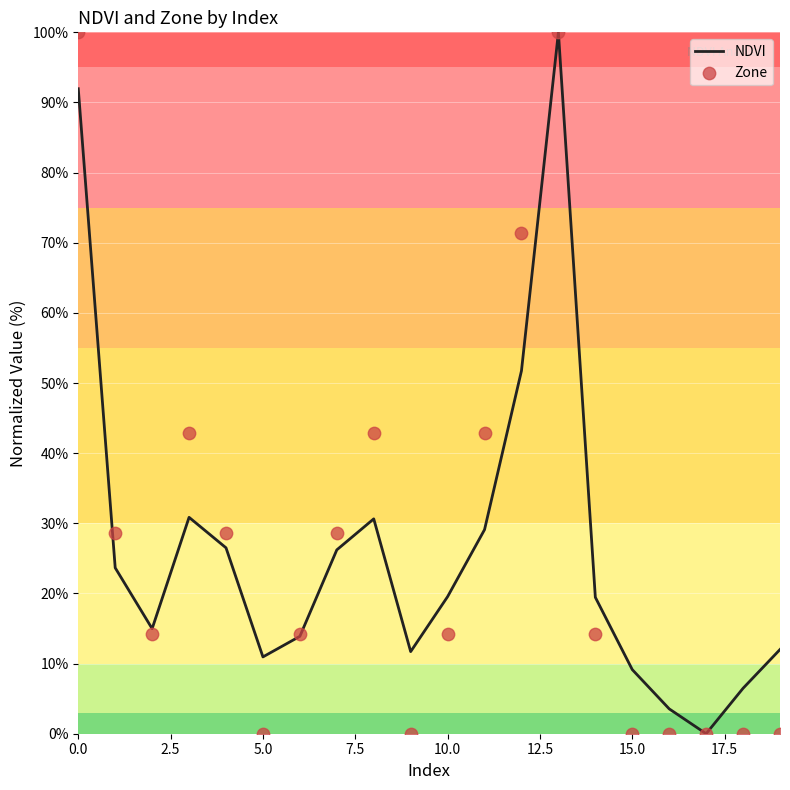

At which category is the sum across all series the highest?

13